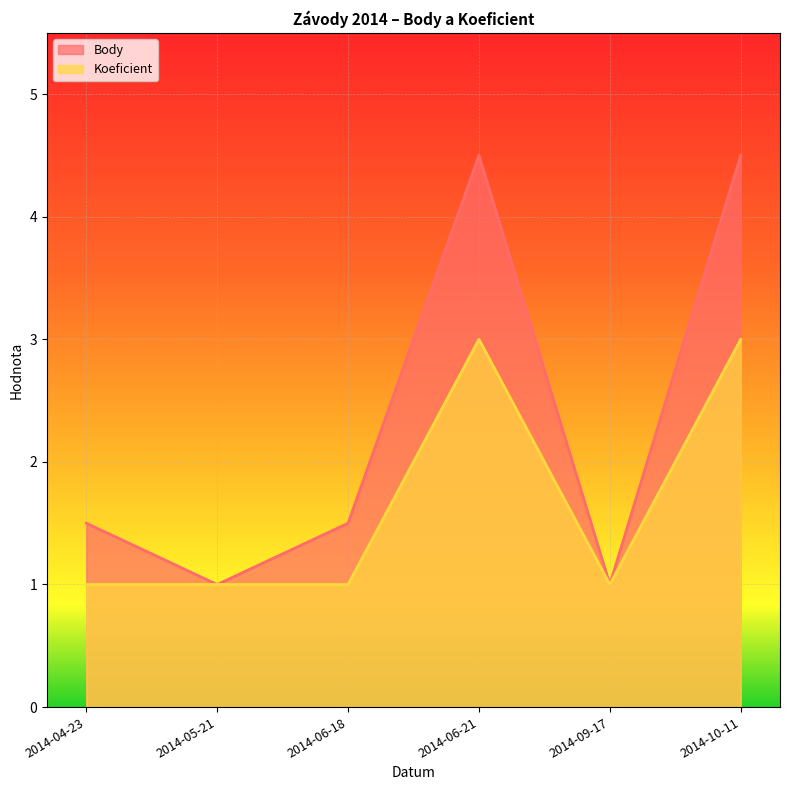

What is the smallest value displayed?

1.0